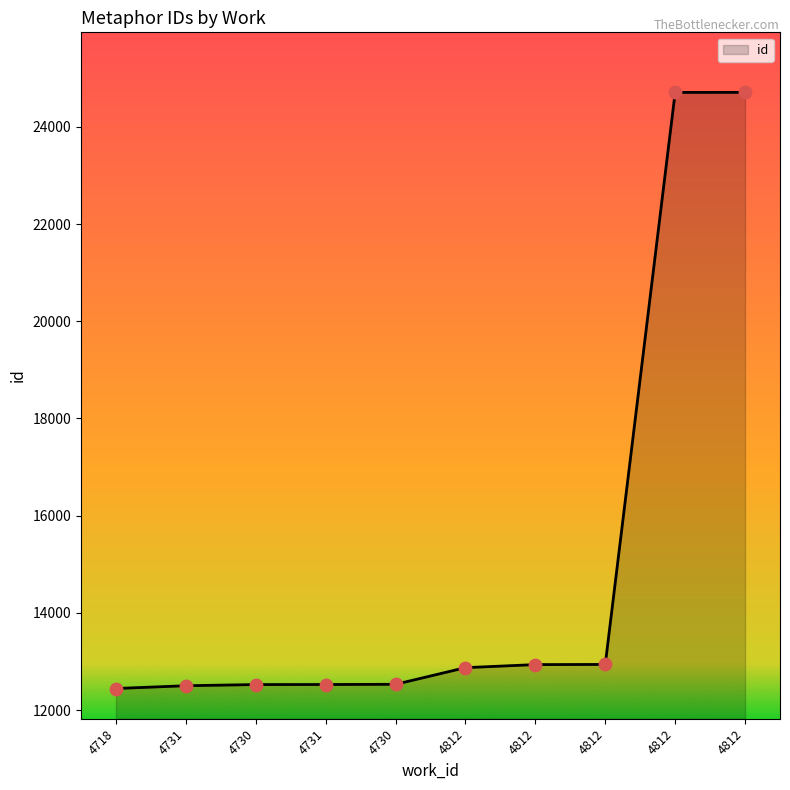

Which has a higher value, 4812 or 4731?

4812